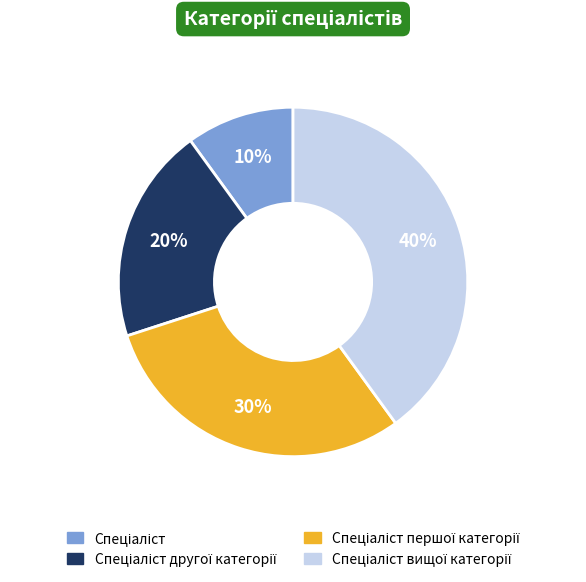

Does any single category account for the majority?

No